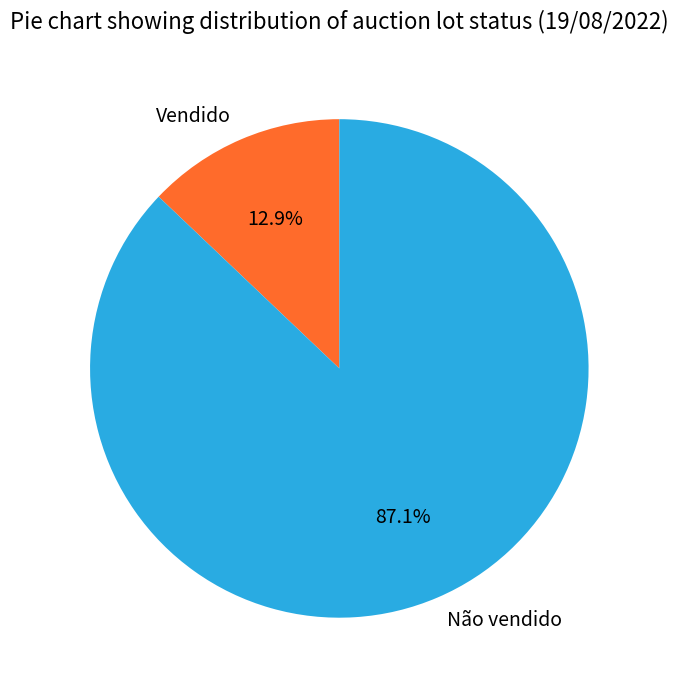

Is it true that Não vendido is 87% of the pie?

True